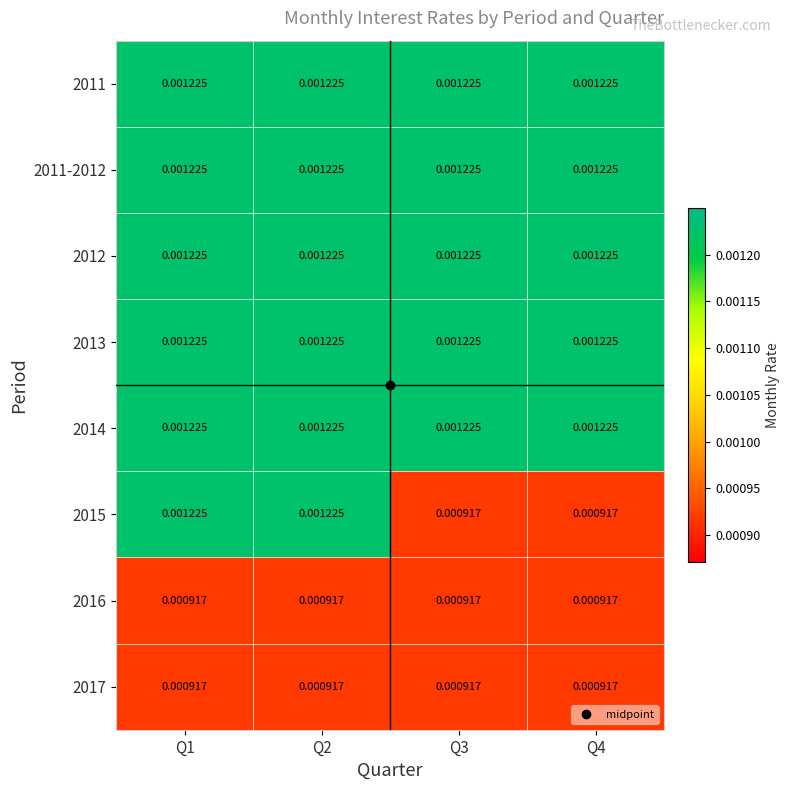

Reading right to left, transcribe all the data shown in this chart.

2011: Q4=0.0	Q3=0.0	Q2=0.0	Q1=0.0
2011-2012: Q4=0.0	Q3=0.0	Q2=0.0	Q1=0.0
2012: Q4=0.0	Q3=0.0	Q2=0.0	Q1=0.0
2013: Q4=0.0	Q3=0.0	Q2=0.0	Q1=0.0
2014: Q4=0.0	Q3=0.0	Q2=0.0	Q1=0.0
2015: Q4=0.0	Q3=0.0	Q2=0.0	Q1=0.0
2016: Q4=0.0	Q3=0.0	Q2=0.0	Q1=0.0
2017: Q4=0.0	Q3=0.0	Q2=0.0	Q1=0.0